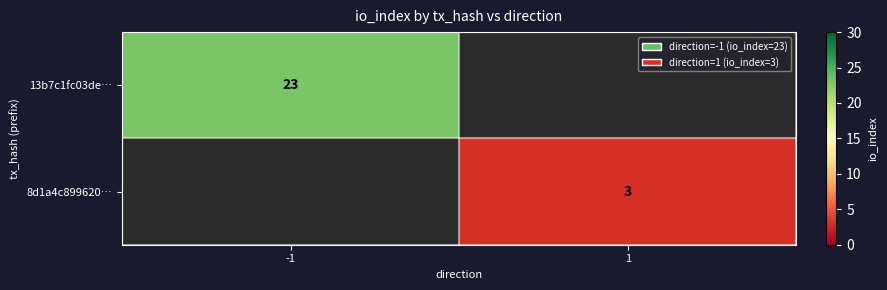

Is it true that 13b7c1fc03de… equals 23 at -1?

True